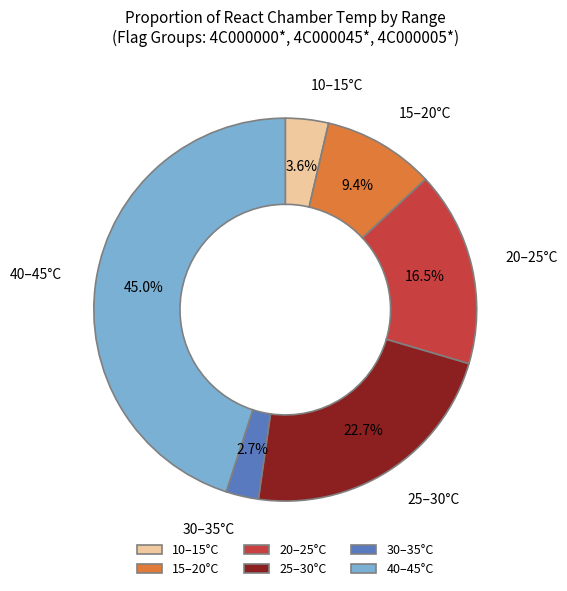

Rank the categories by value from highest to lowest.

40–45°C, 25–30°C, 20–25°C, 15–20°C, 10–15°C, 30–35°C